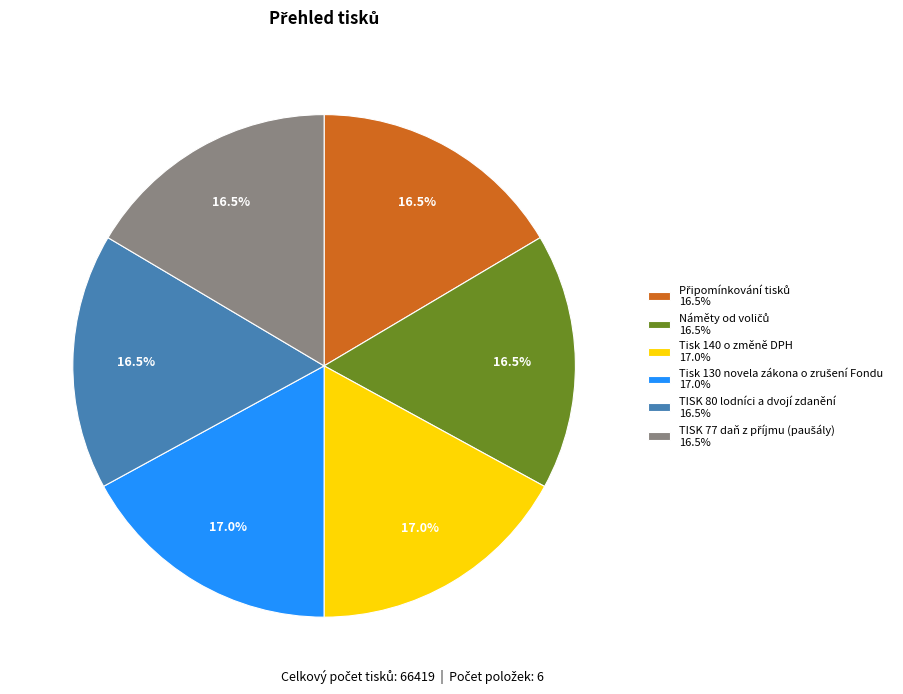

Is there any slice that represents more than half of the pie?

No